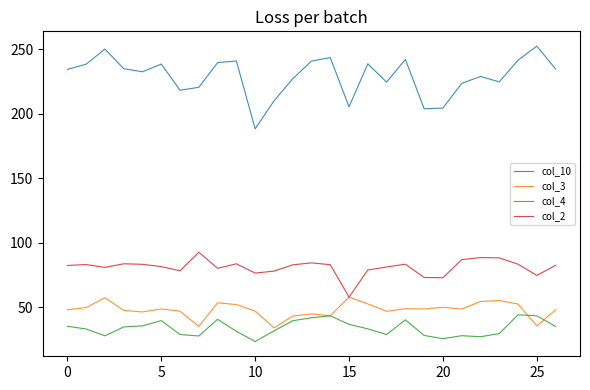

How many series are shown in this chart?

4